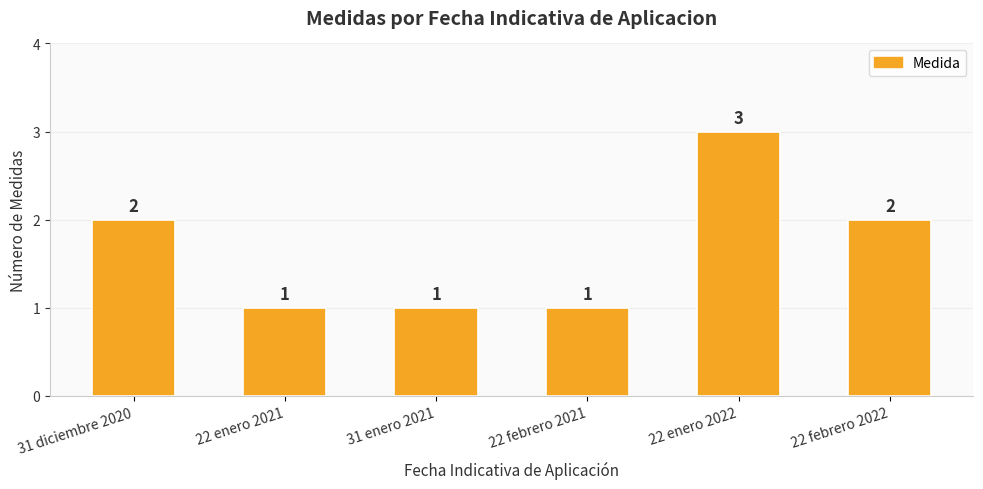

Which has a higher value, 22 enero 2022 or 22 febrero 2022?

22 enero 2022